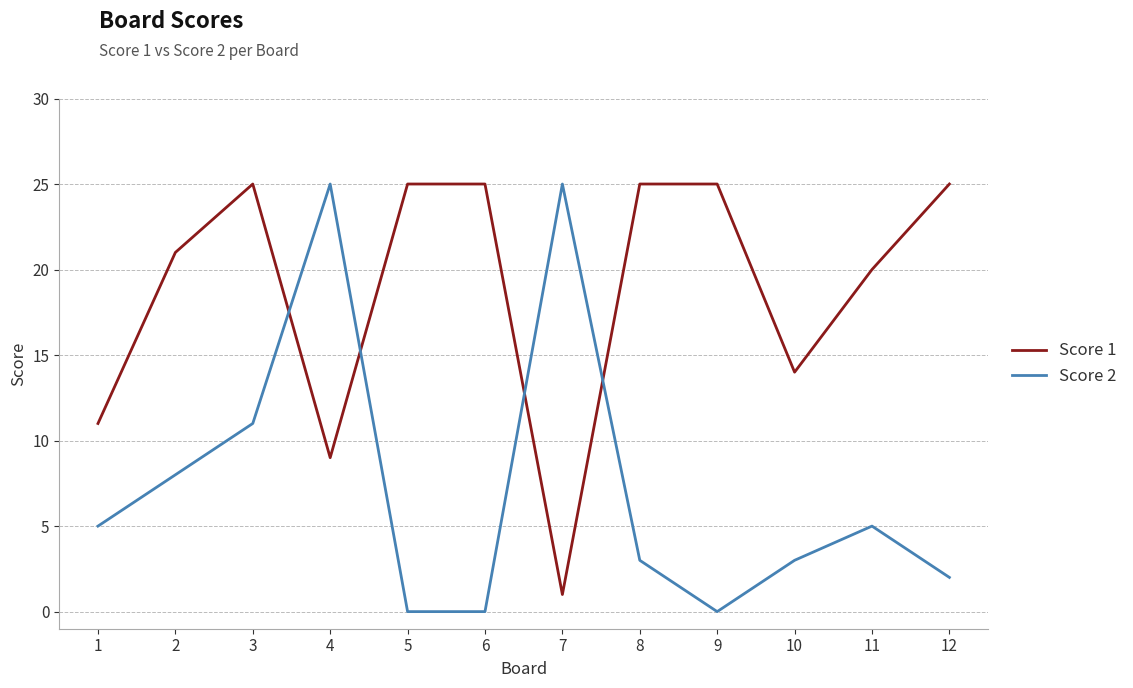

The Score 2 series shows 3 at 10. True or false?

True